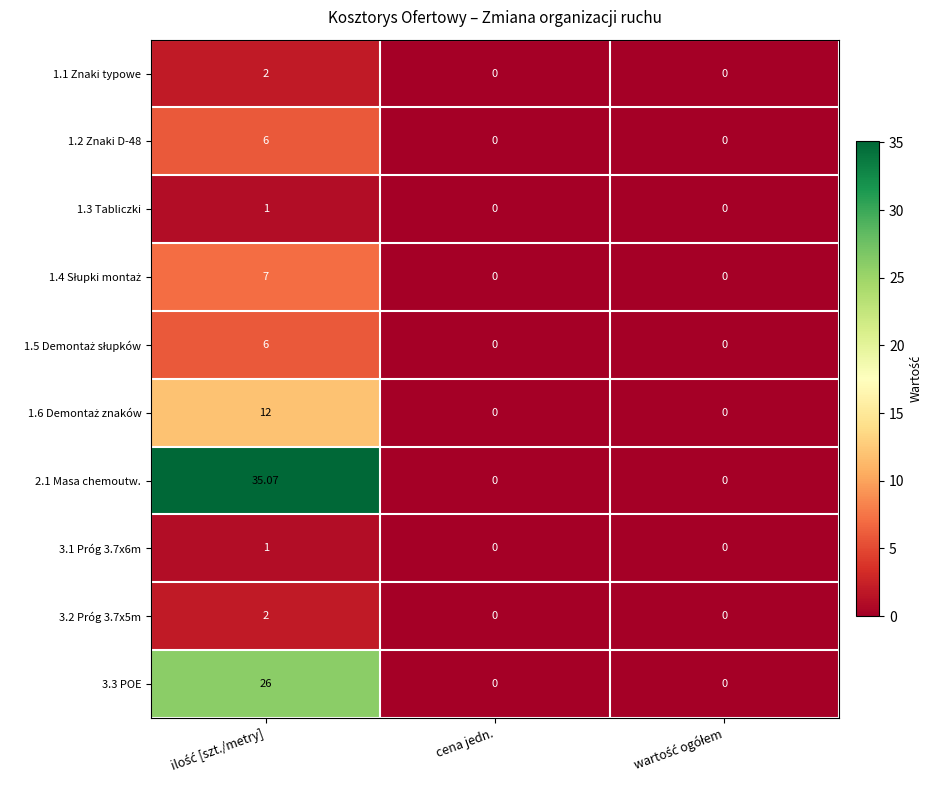

How many data points does each series have?

3